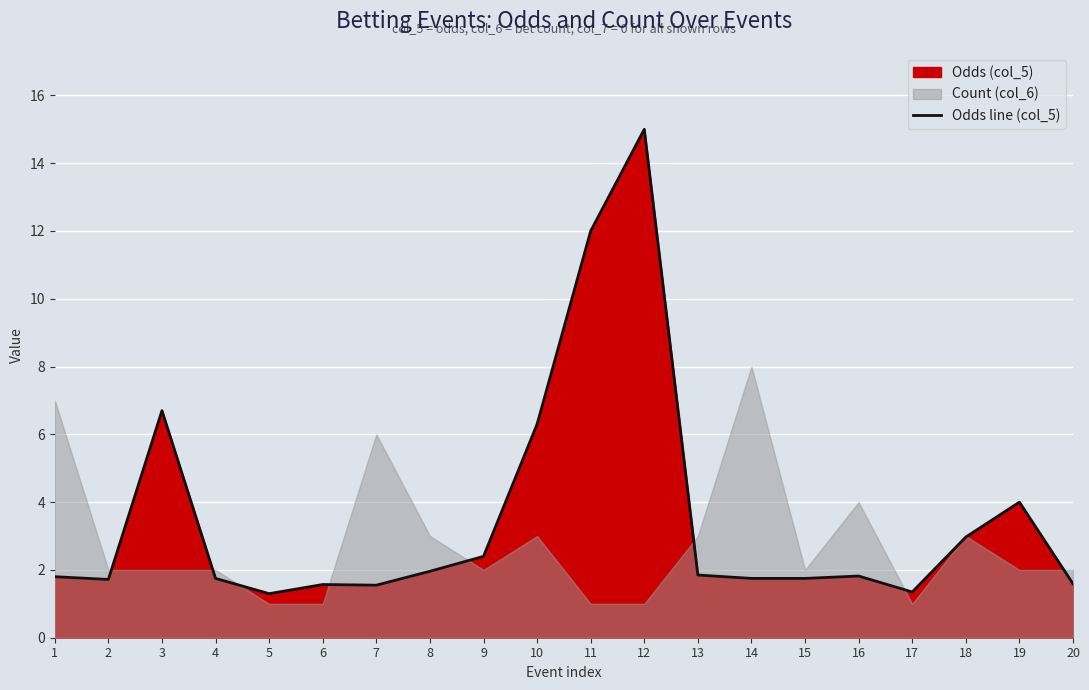

What is the difference between the second highest and second lowest values?

10.7